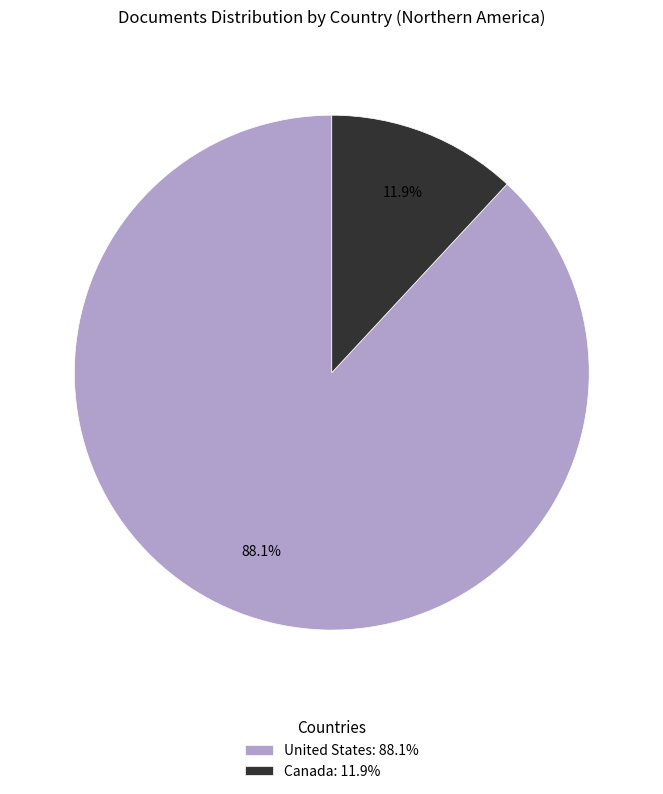

How many segments does this pie chart have?

2